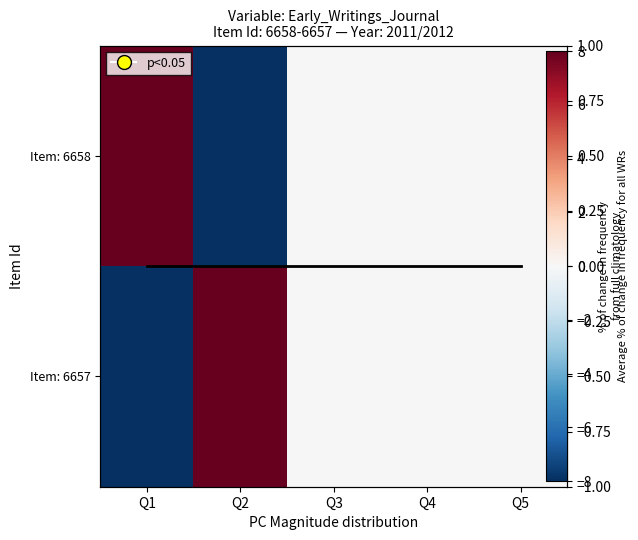

Where is Item: 6657 nearest to the value 0?

Q3